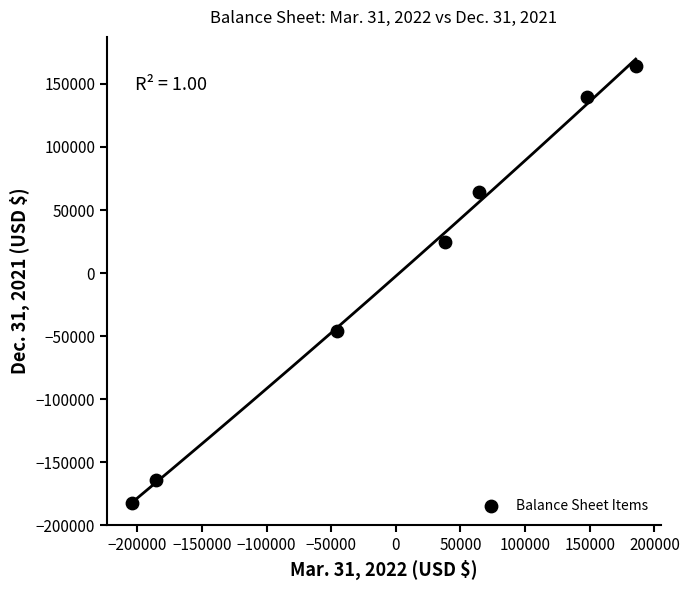

What is the range of Y values (max minus min)?

346707